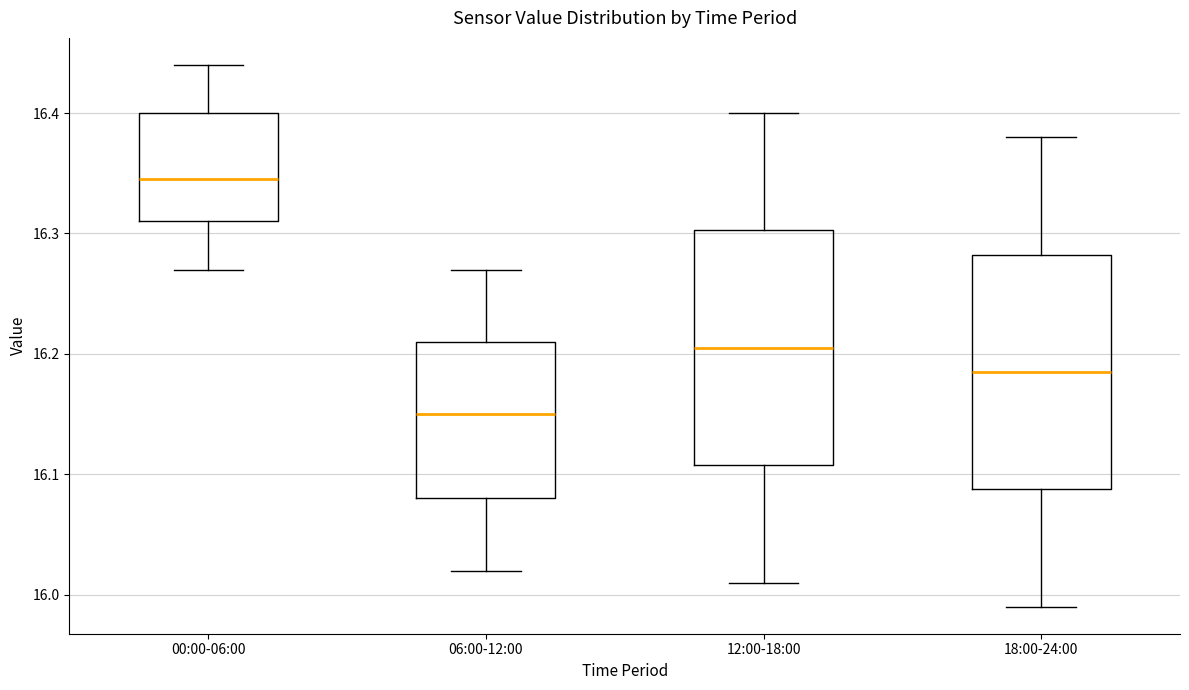

Which box has the lowest median line?

06:00-12:00